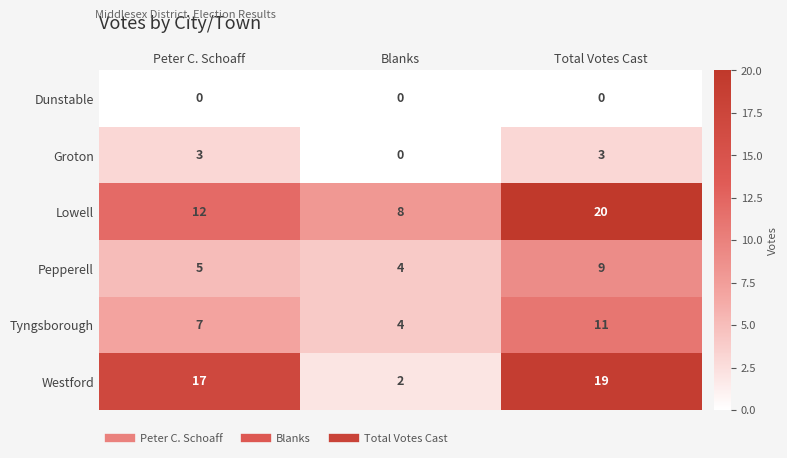

What is the spread (max minus min) of values at Blanks?

8